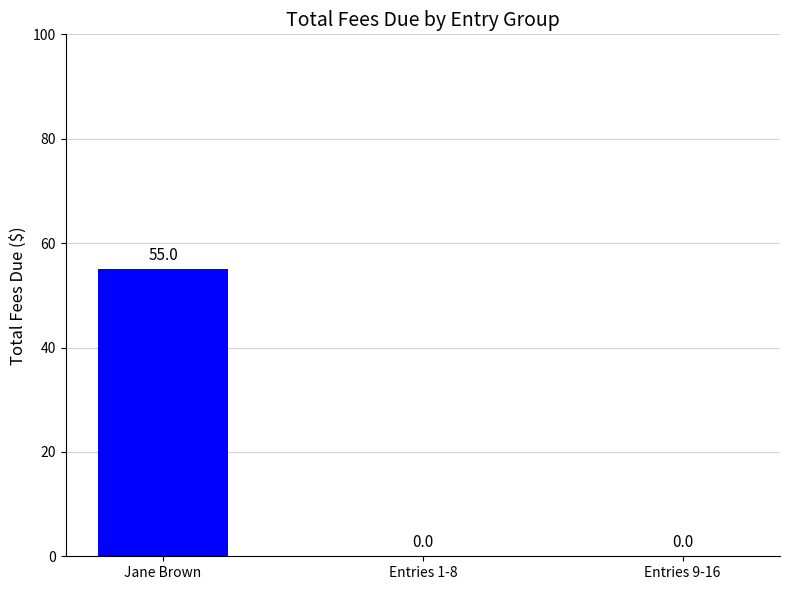

Which has a higher value, Jane Brown or 6?

Jane Brown